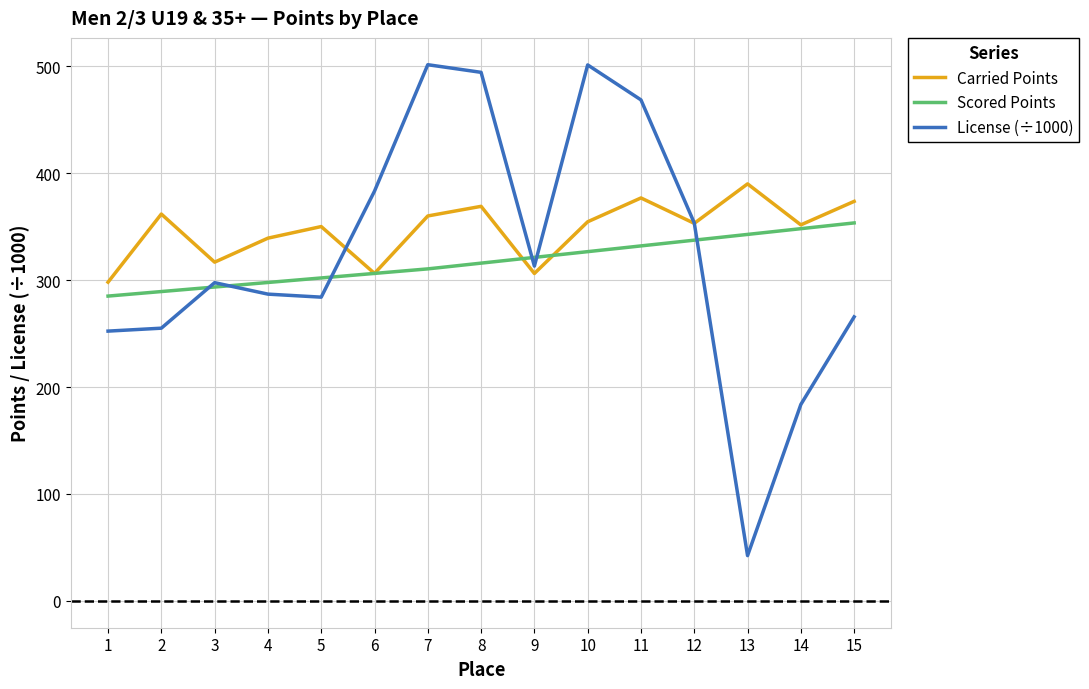

What is the smallest value displayed?

42.3